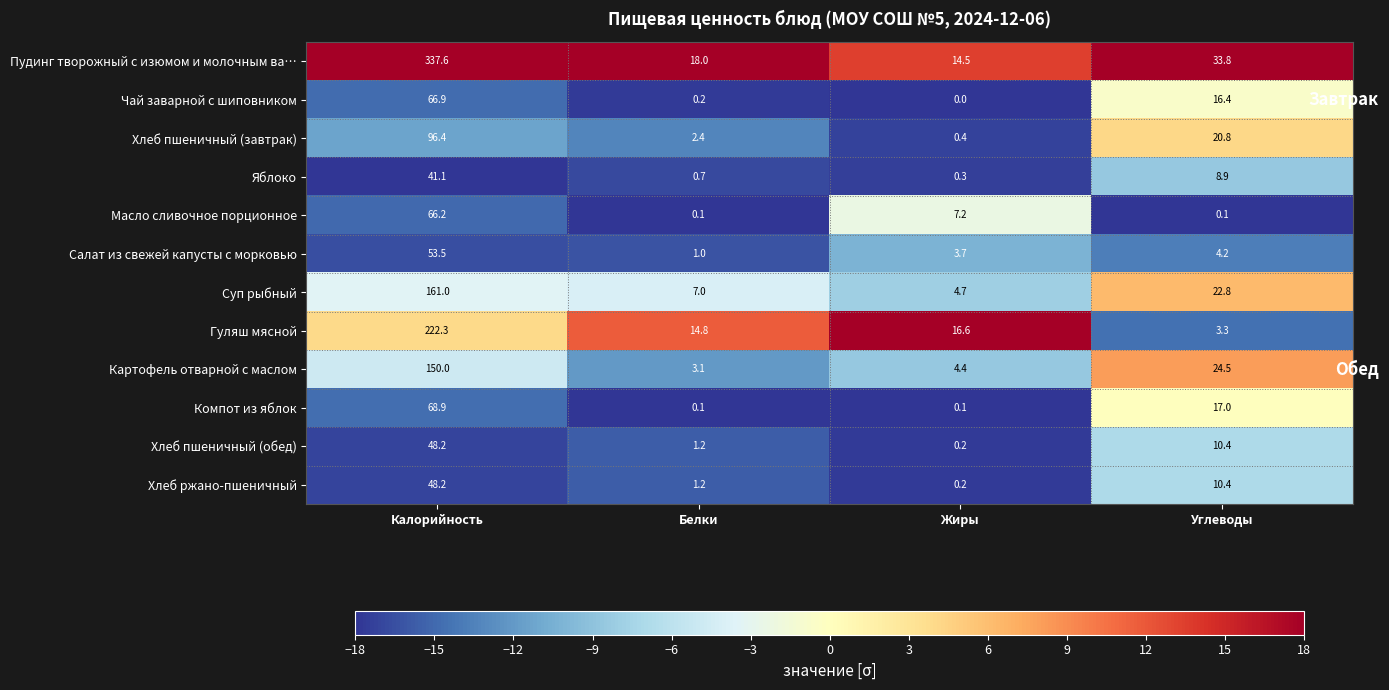

What is the total value across all series at Белки?

49.8